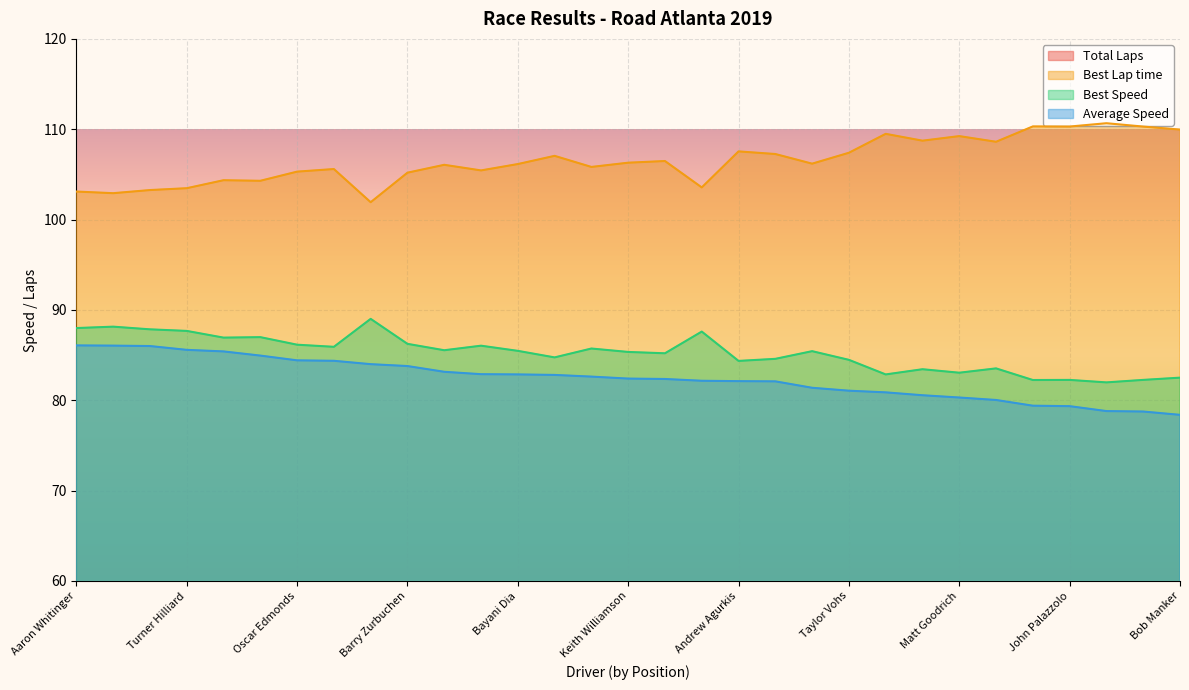

What is the approximate value of Best Lap time at Bob Manker?

110.0